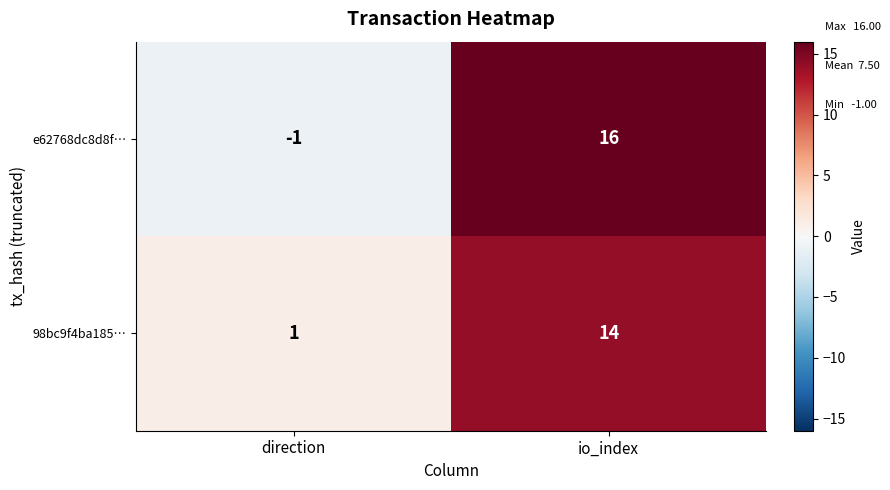

What value does the 98bc9f4ba185… series have at io_index, to the nearest 5?

15